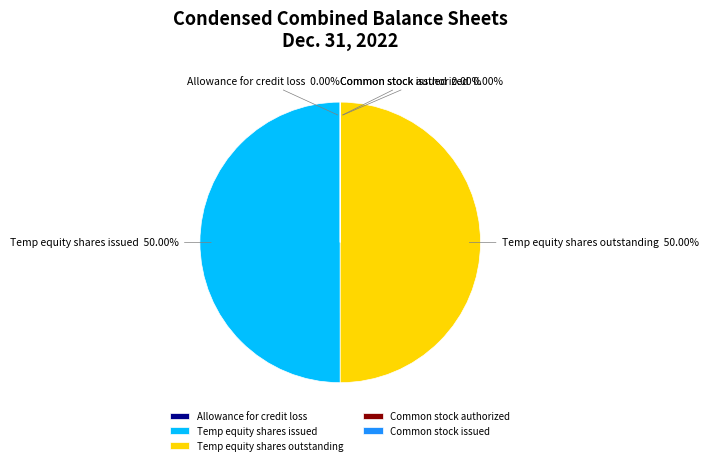

Do Temp equity shares issued and Temp equity shares outstanding together represent more than half of the pie?

Yes